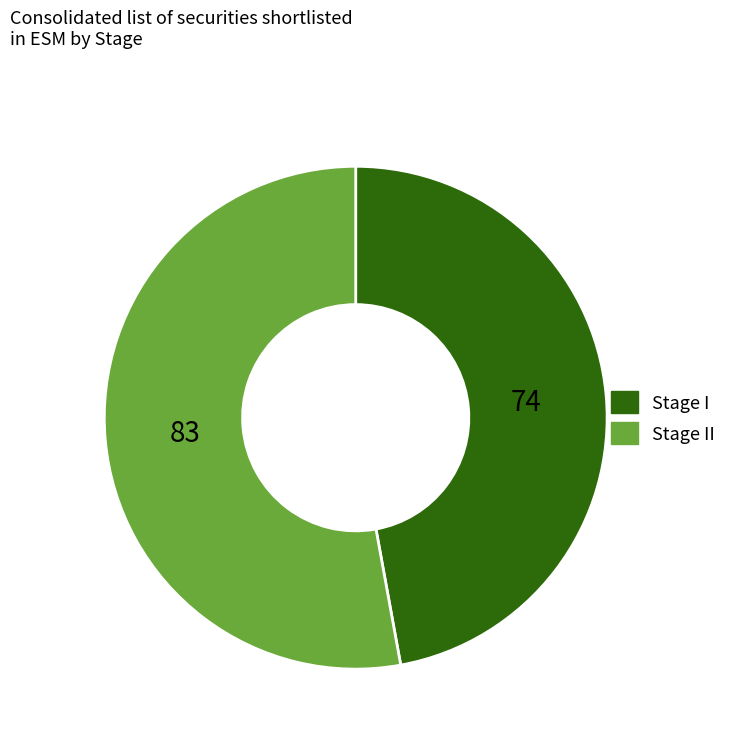

Combined, do Stage II and Stage I account for over 50%?

Yes